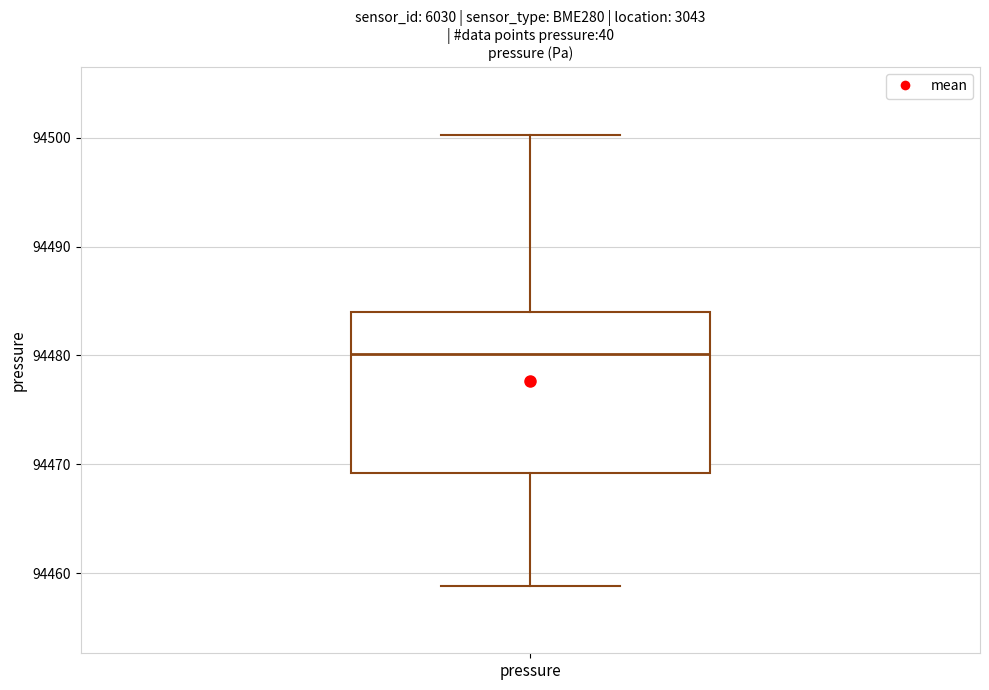

Transcribe this box plot: give where the median line is, the range the box spans, and where the two whiskers end, as read against the y-axis. The values are not printed on the chart, so give them approximately, as read against the axis.

median 94480, box 94469 to 94484, whiskers 94459 to 94500